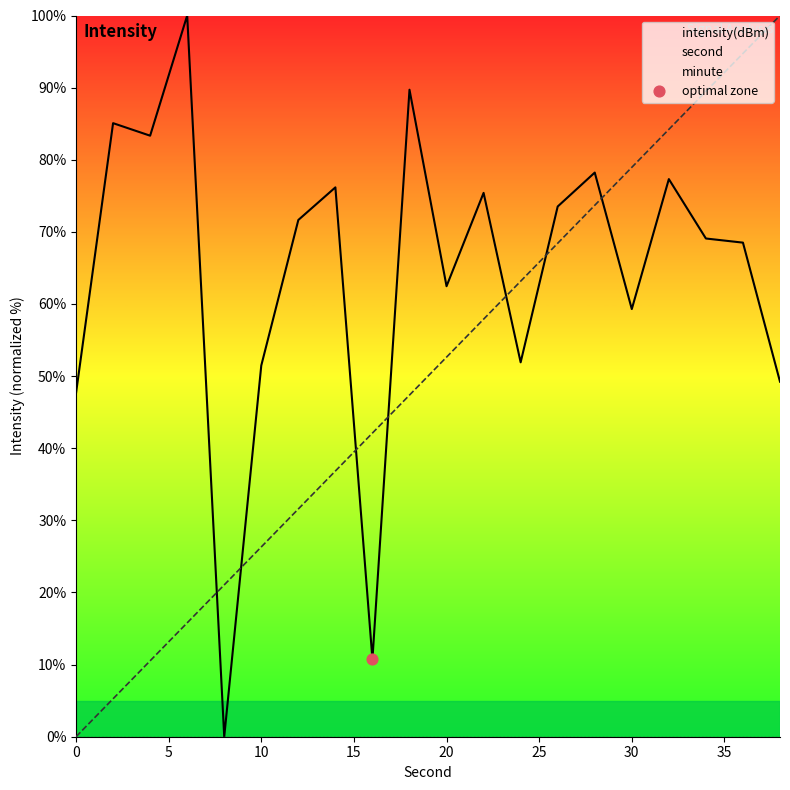

Which series has the largest total across all categories?

intensity